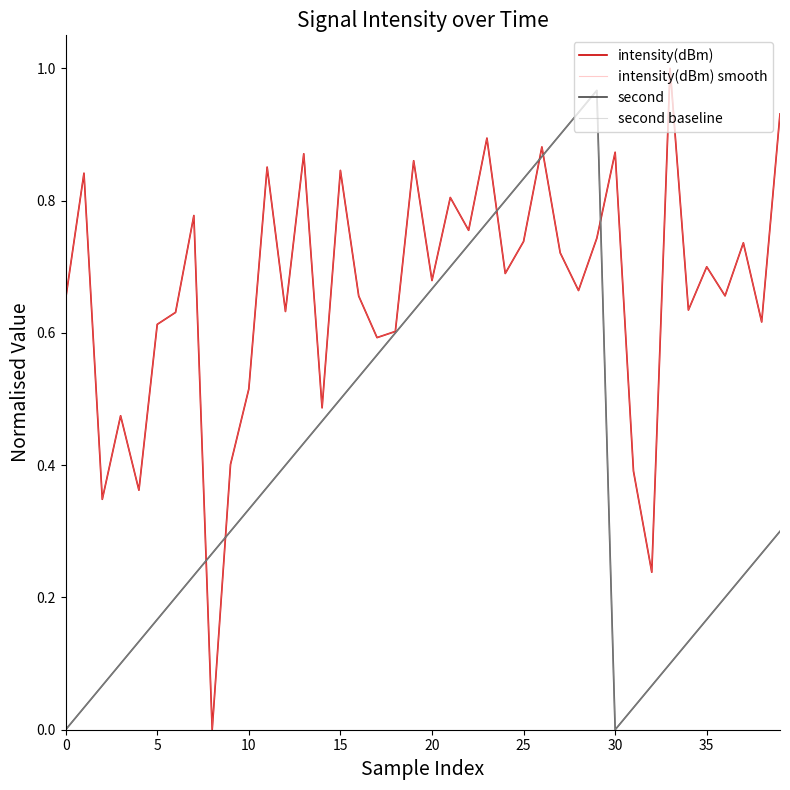

What is the value of the second point at the 36th from the left?

0.2